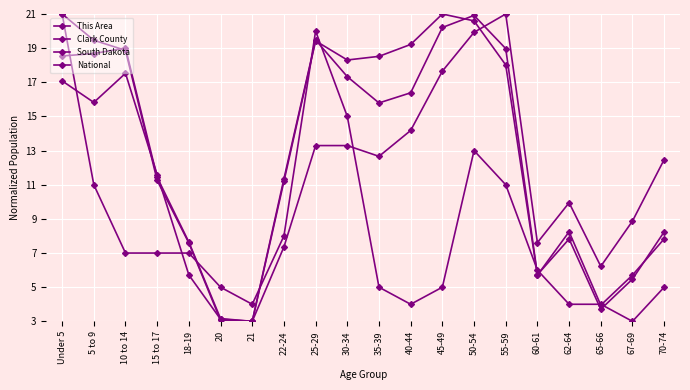

How many lines are shown in the chart?

4